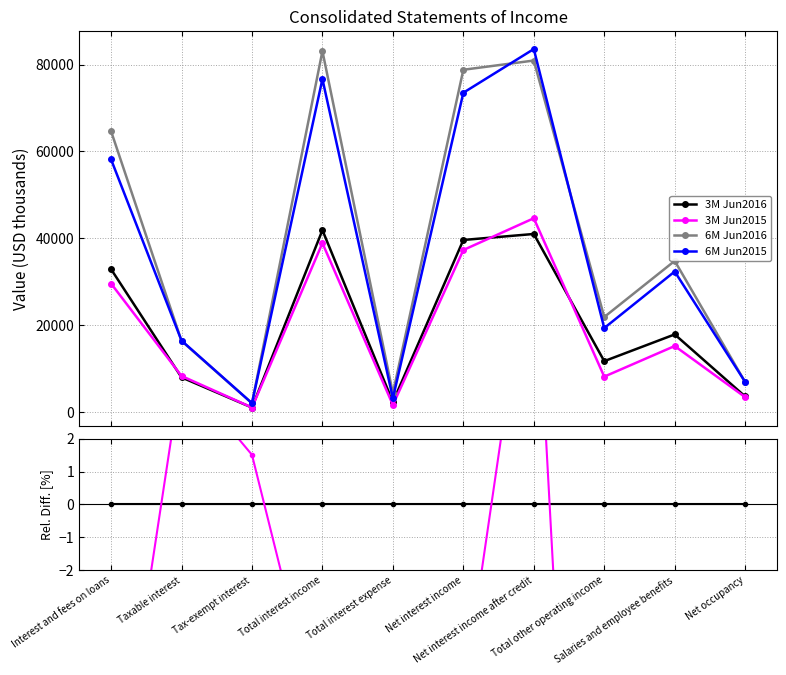

Which has a higher value, Taxable interest or Net interest income?

Taxable interest